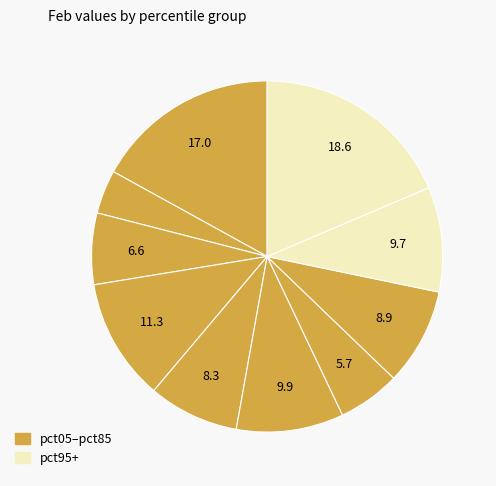

Count the number of slices in the pie.

10